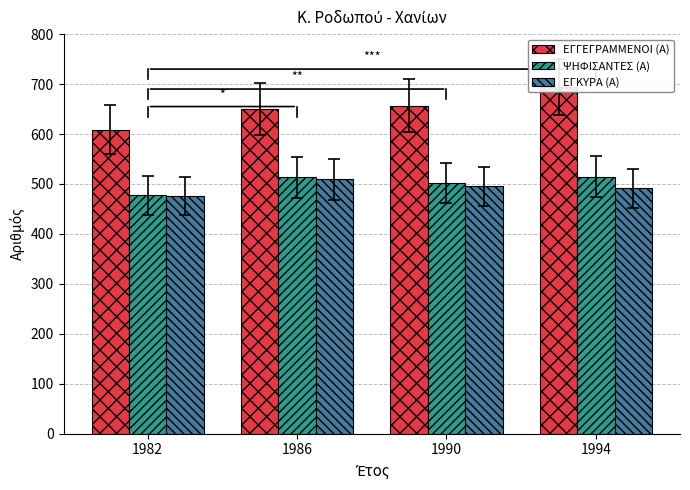

How many data points does each series have?

4